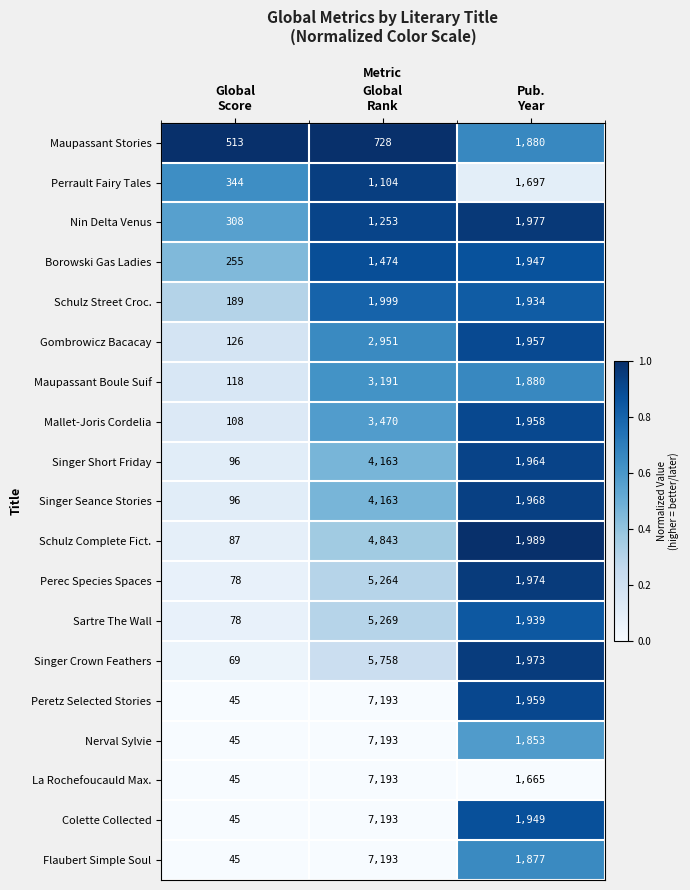

What is the greatest value displayed?

7193